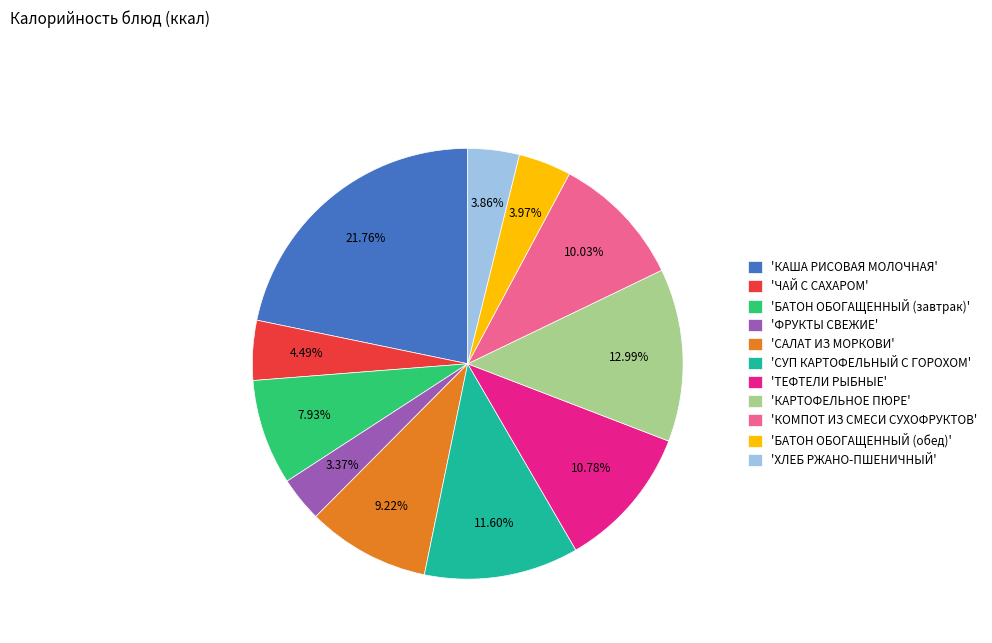

Count the number of slices in the pie.

11